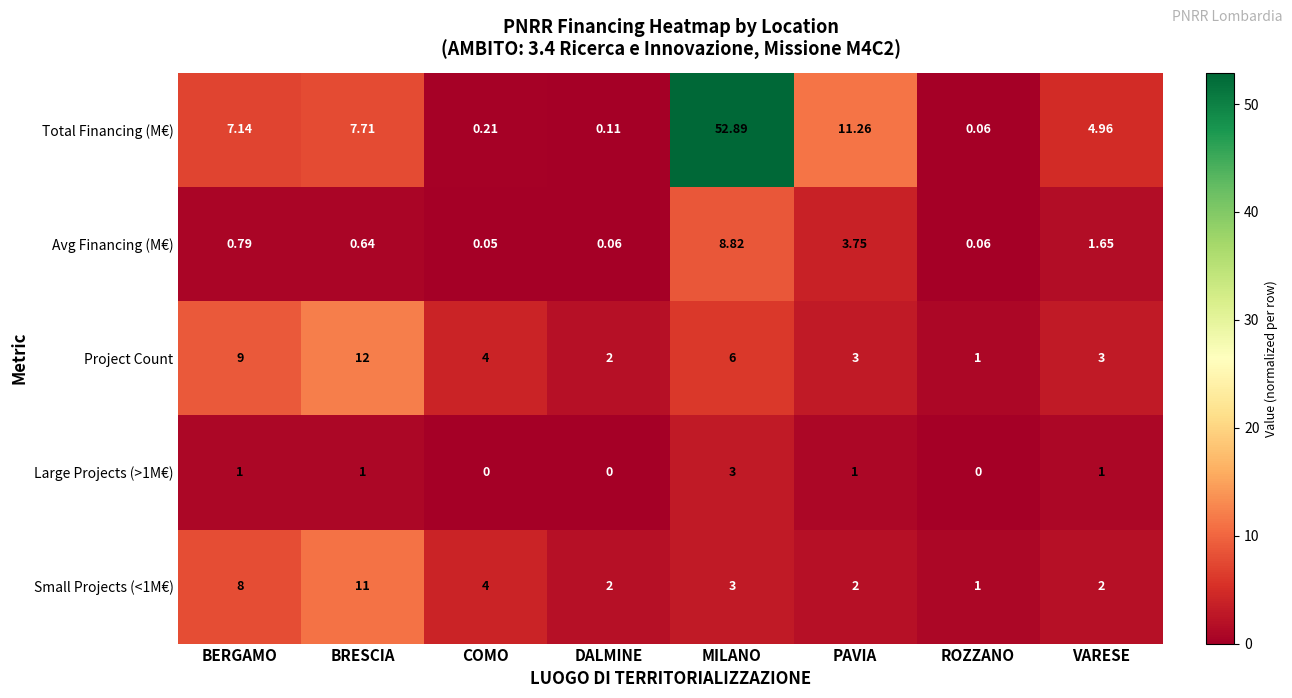

Is the value of Large Projects (>1M€) at COMO greater than the value of Total Financing (M€) at ROZZANO?

No